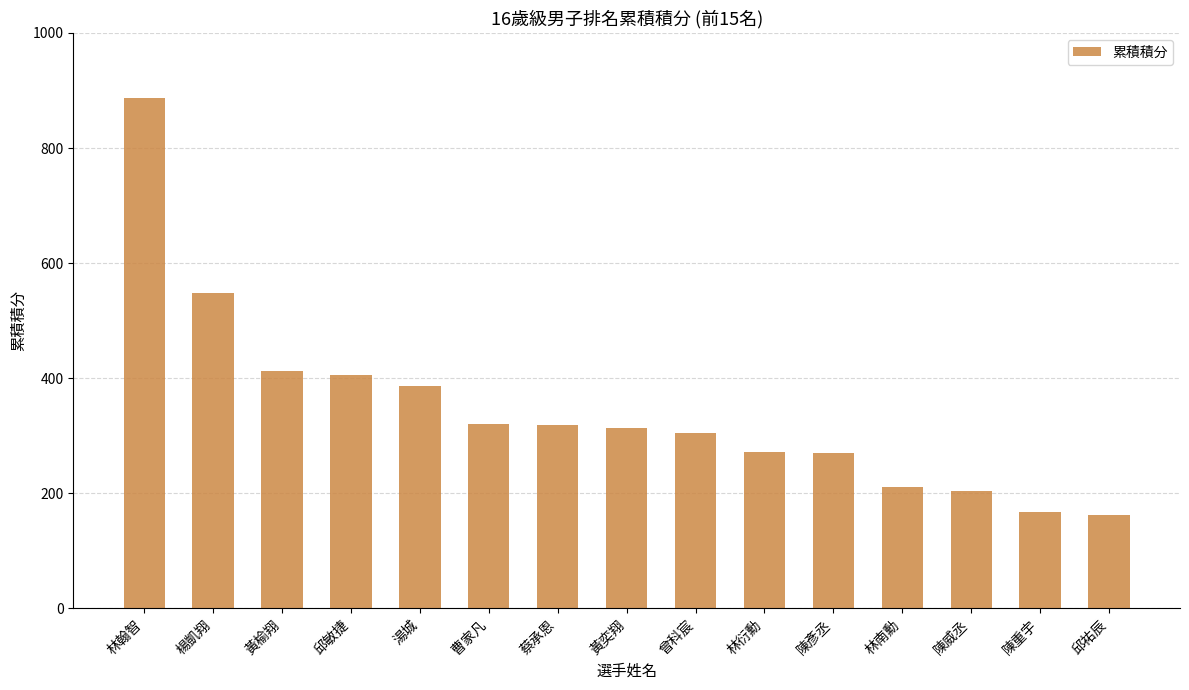

Between 陳彥丞 and 黃榆翔, which is larger?

黃榆翔